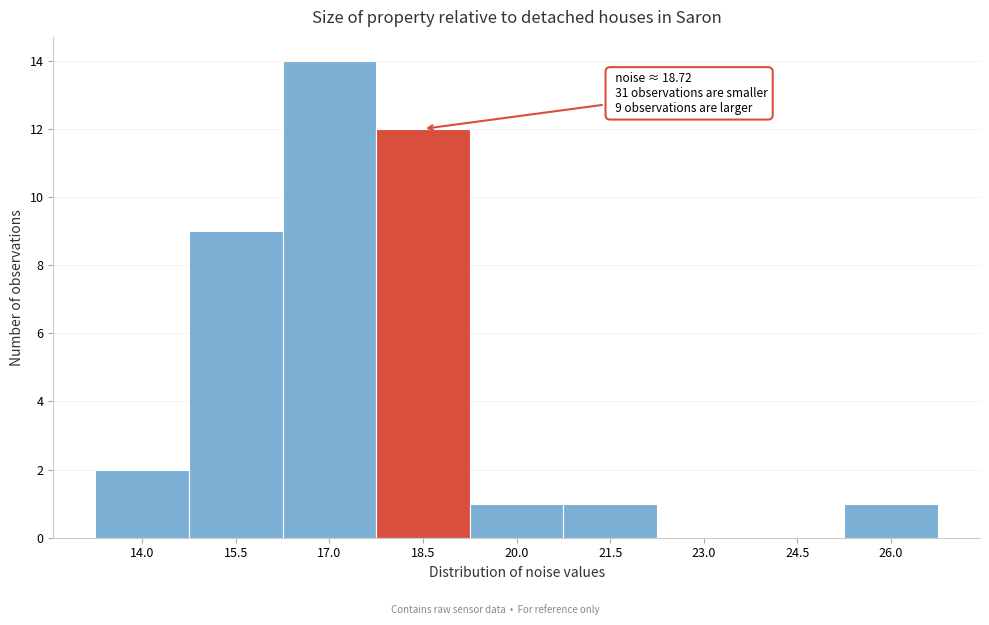

Reading left to right, extract all data points from this chart.

14.0=2	15.5=9	17.0=14	18.5=12	20.0=1	21.5=1	23.0=0	24.5=0	26.0=1